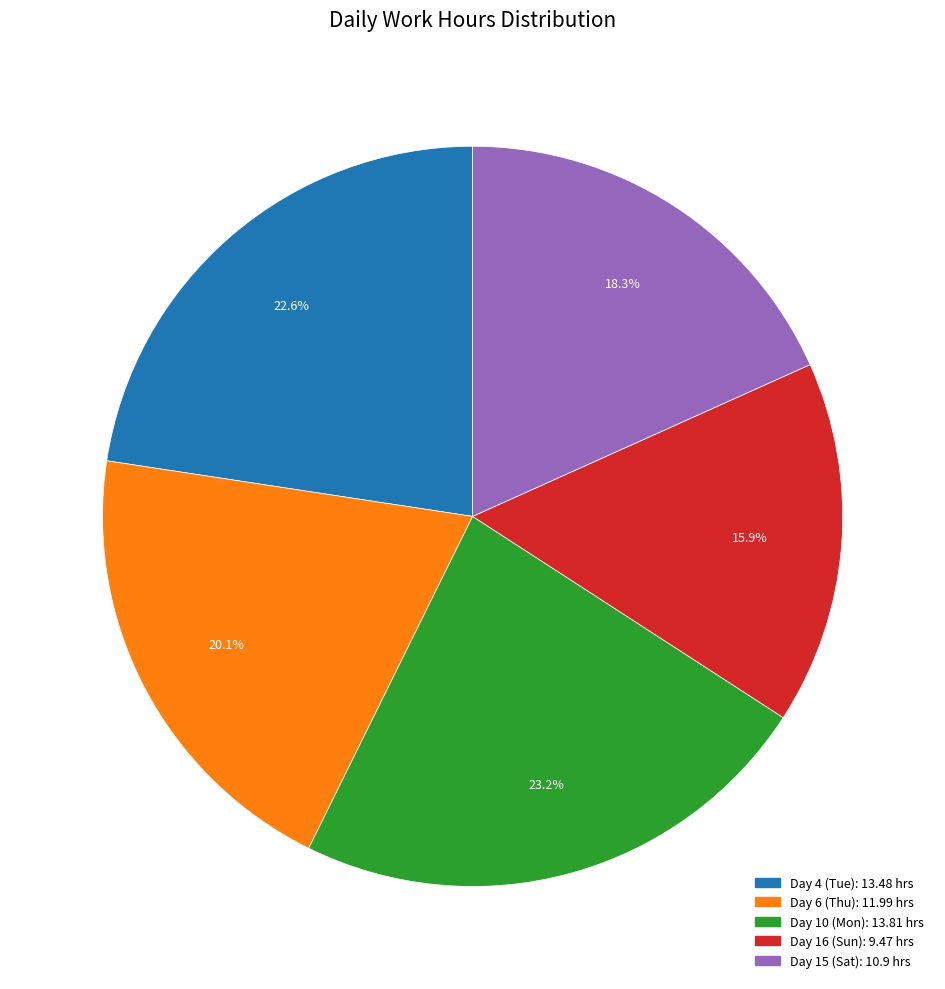

What is the largest slice in the pie chart?

Day 10 (Mon)